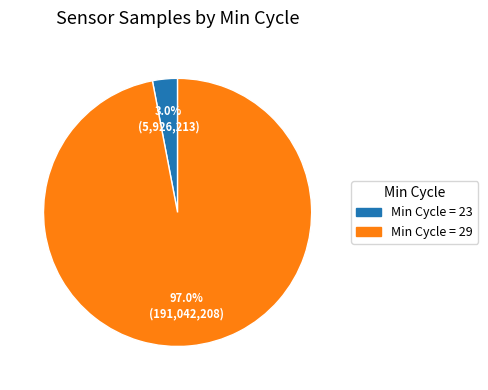

Is there any slice that represents more than half of the pie?

Yes